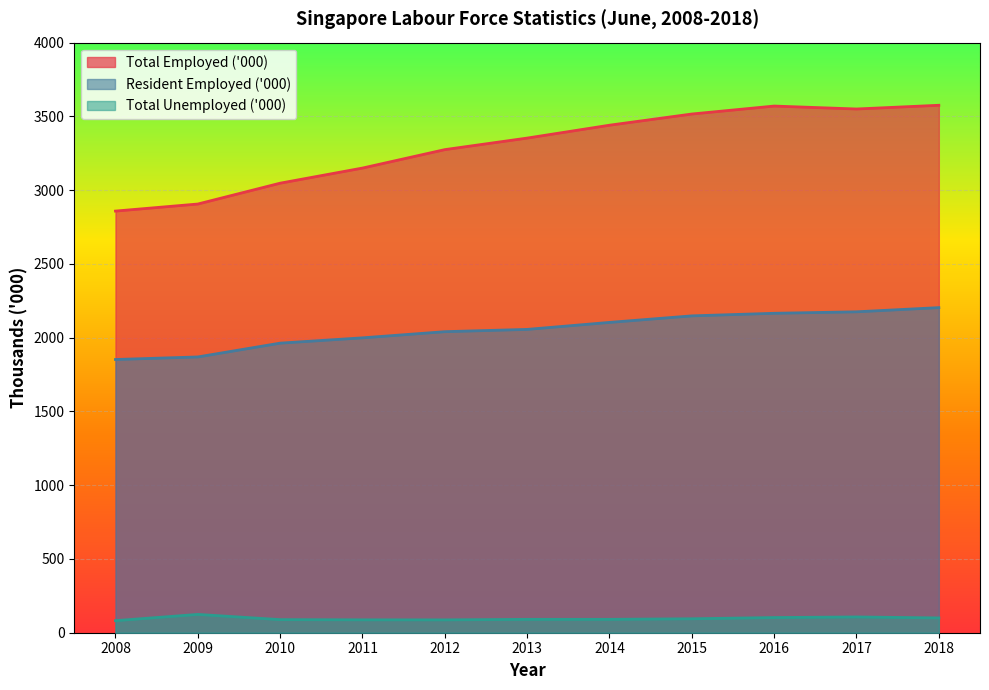

True or false: Total Unemployed ('000) has a value of 81.8 at 2008.

True